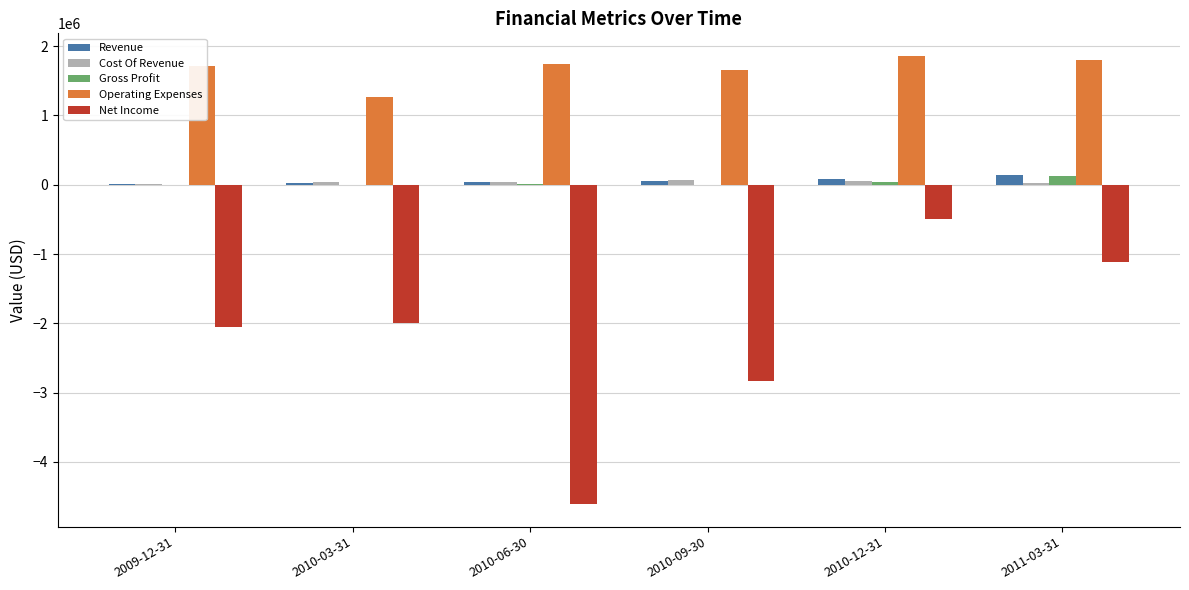

Is the value of Revenue at 2010-06-30 greater than the value of Net Income at 2010-12-31?

Yes